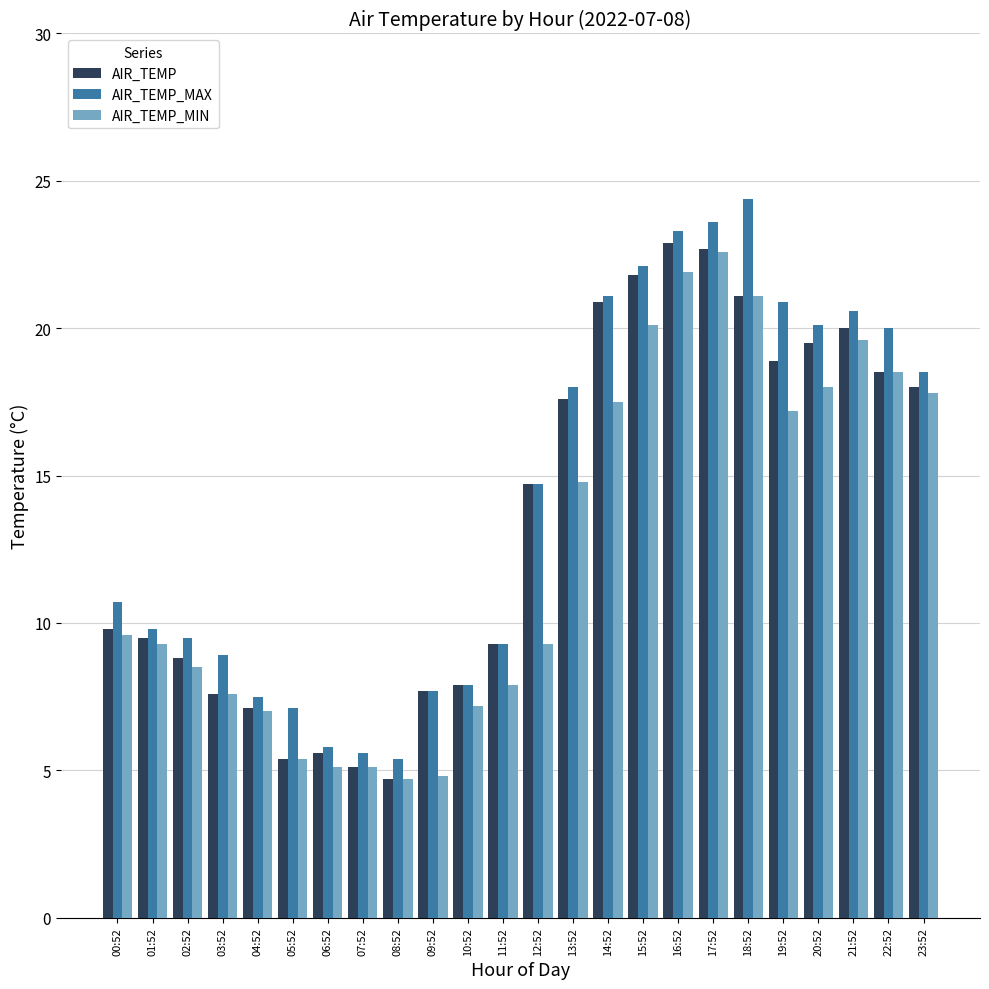

What position from the right is 13:52?

11